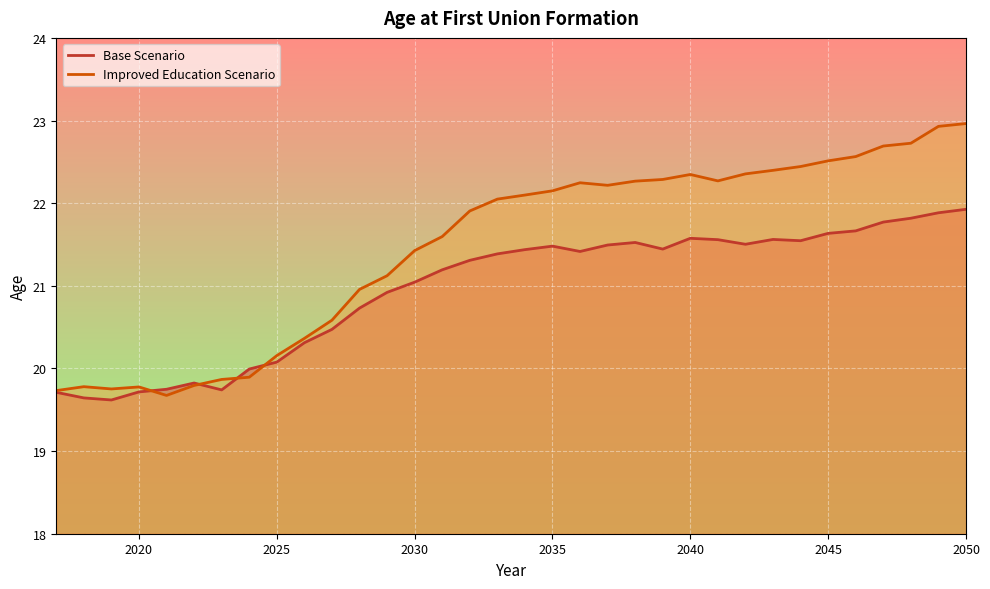

The Base Scenario series shows 21.4 at 2036. True or false?

True